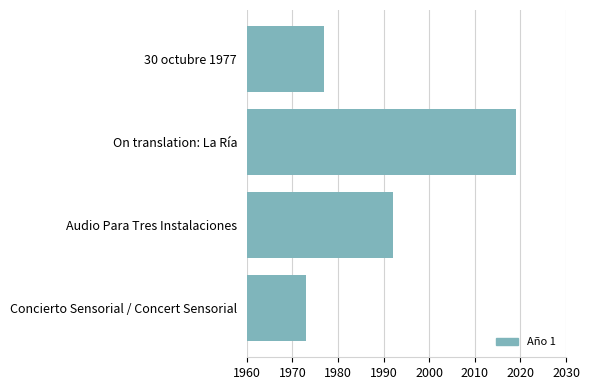

What is the label of the 3rd bar from the bottom?

On translation: La Ría